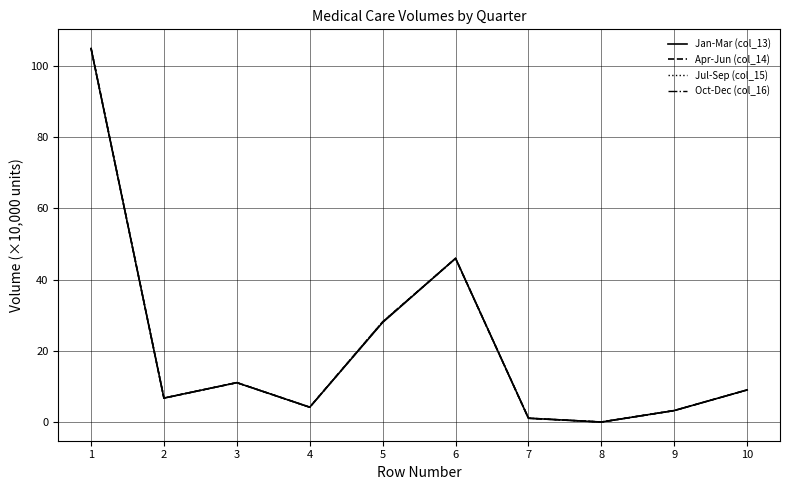

The value of Apr-Jun (col_14) at 4 is 4.2. True or false?

True